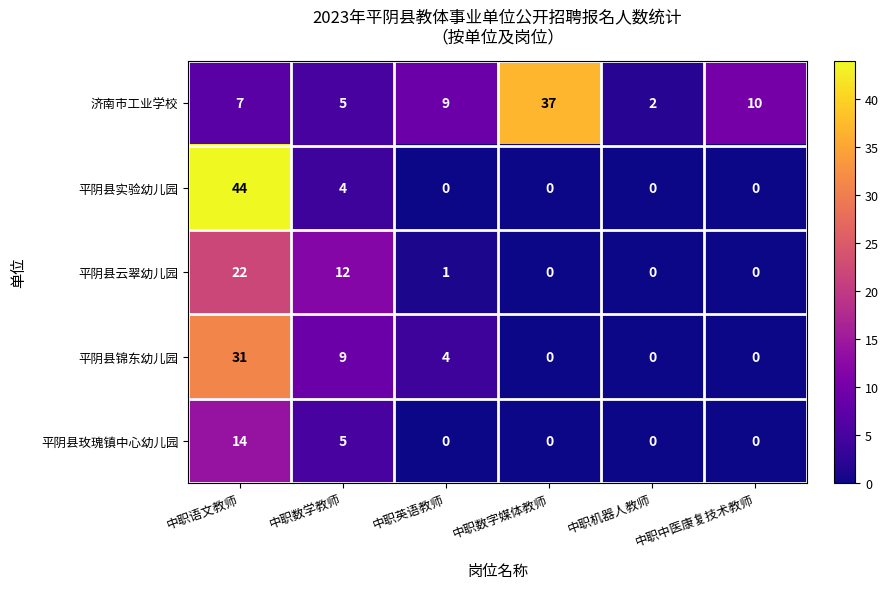

What is the sum of all 平阴县锦东幼儿园 values?

44